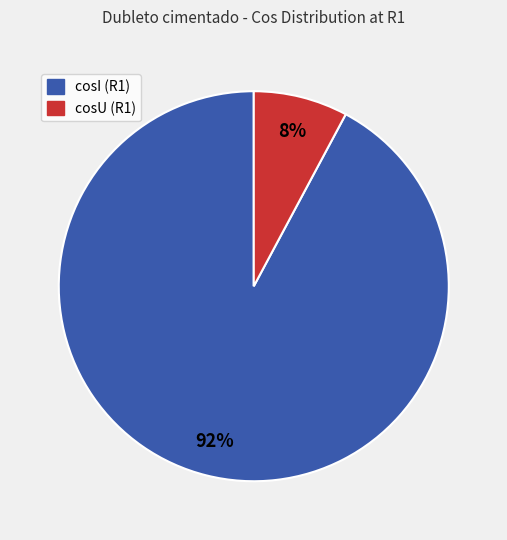

Which slice is the smallest?

cosU (R1)